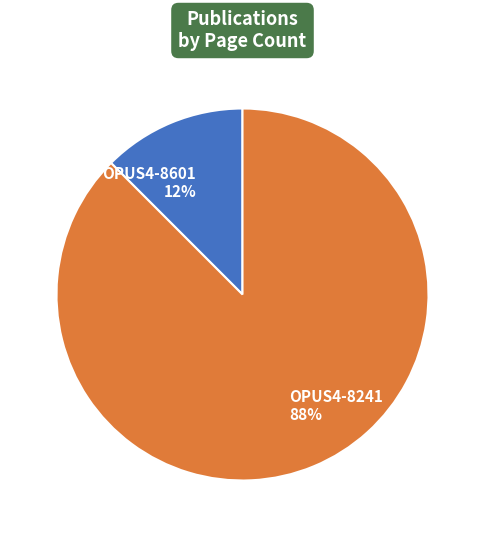

Which slice is the largest?

OPUS4-8241